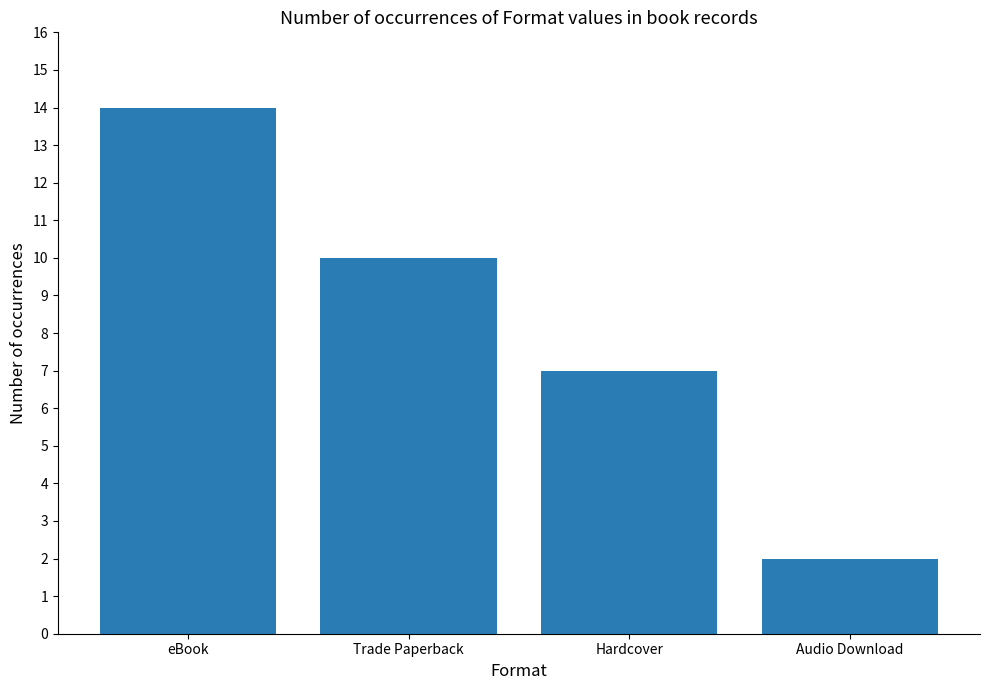

Rank the categories by value from highest to lowest.

eBook, Trade Paperback, Hardcover, Audio Download